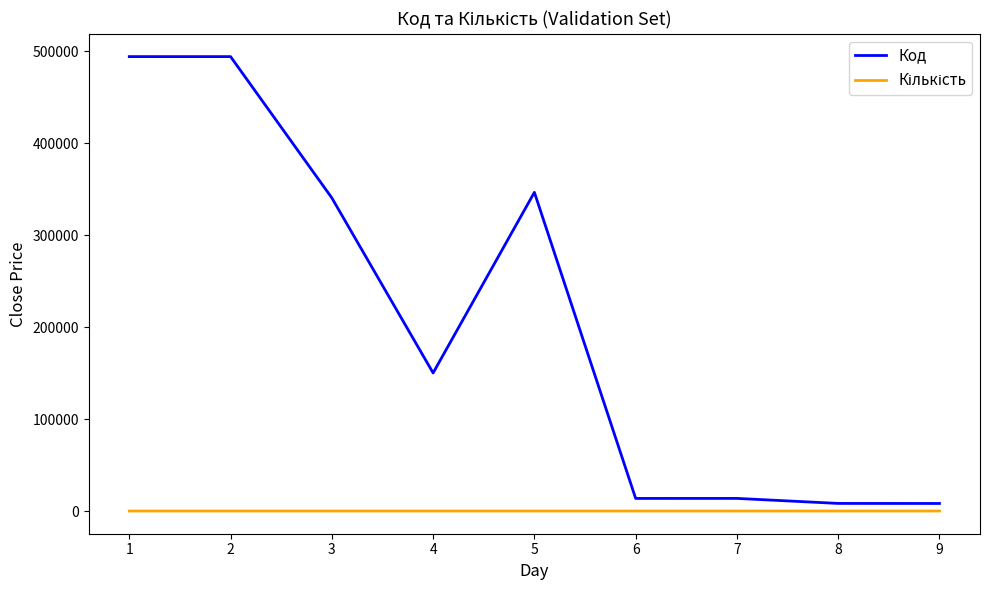

The value of Код at 1 is 494061. True or false?

True